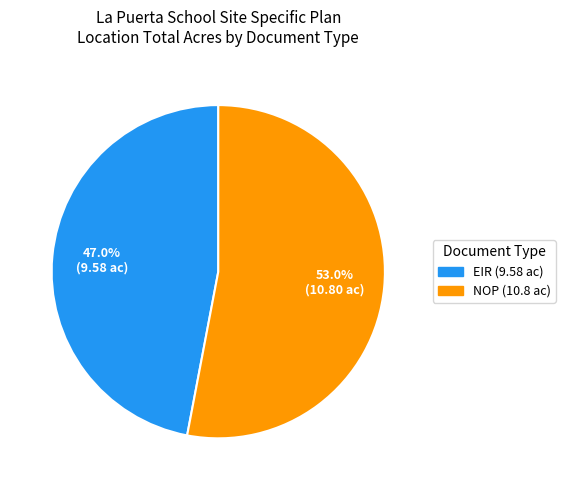

Is there any slice that represents more than half of the pie?

Yes